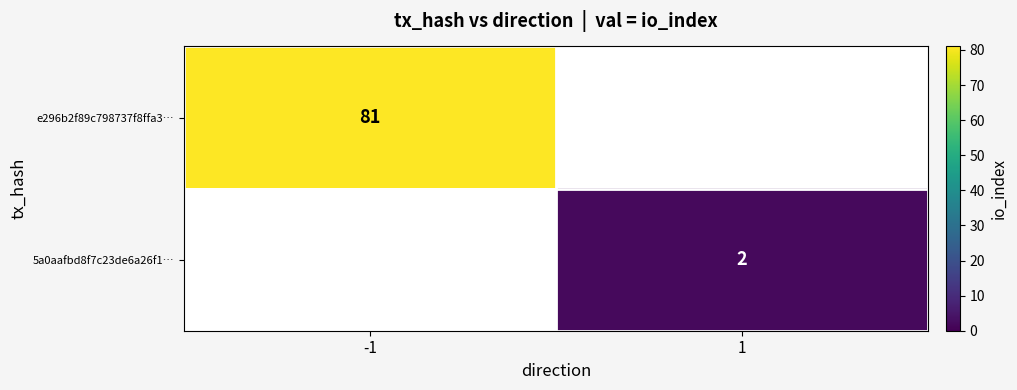

Is it true that e296b2f89c798737f8ffa3… equals 34 at -1?

False